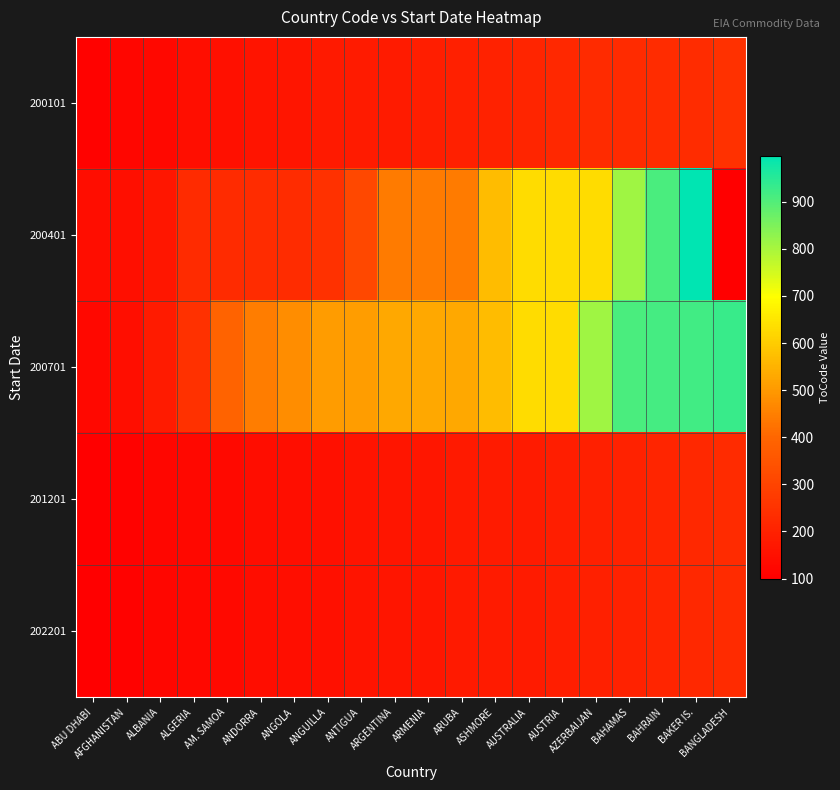

What is the maximum value shown in the chart?

998